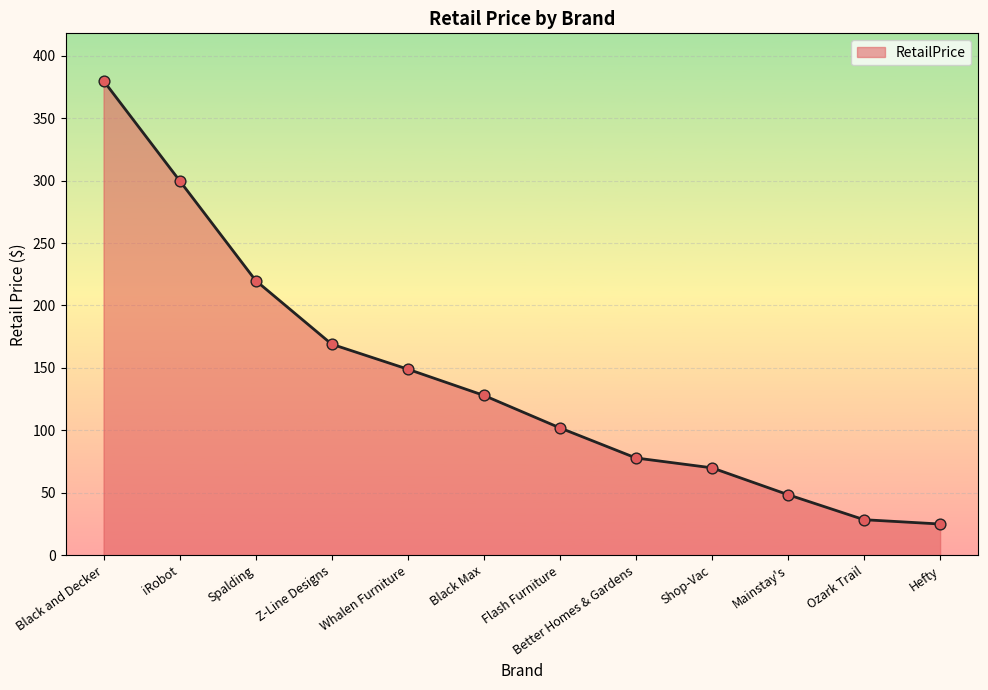

Between Mainstay's and Shop-Vac, which is larger?

Shop-Vac